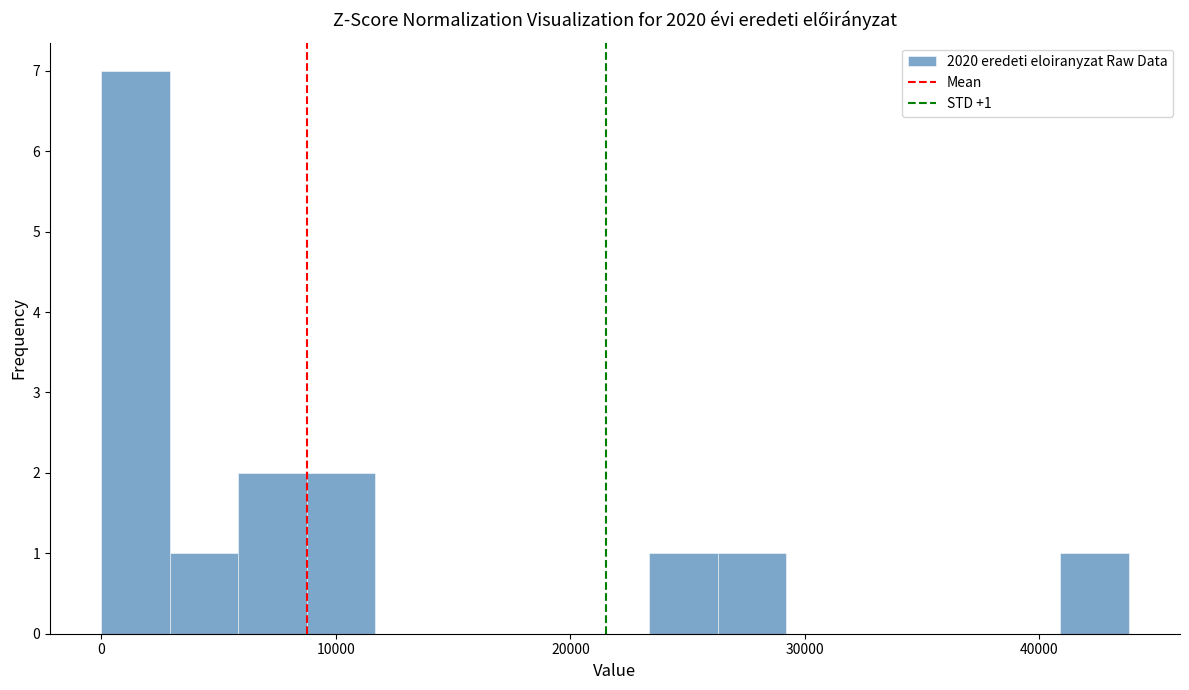

Around what value on the x-axis is the tallest bar? Give the approximate position of its centre, as read against the axis.

1000